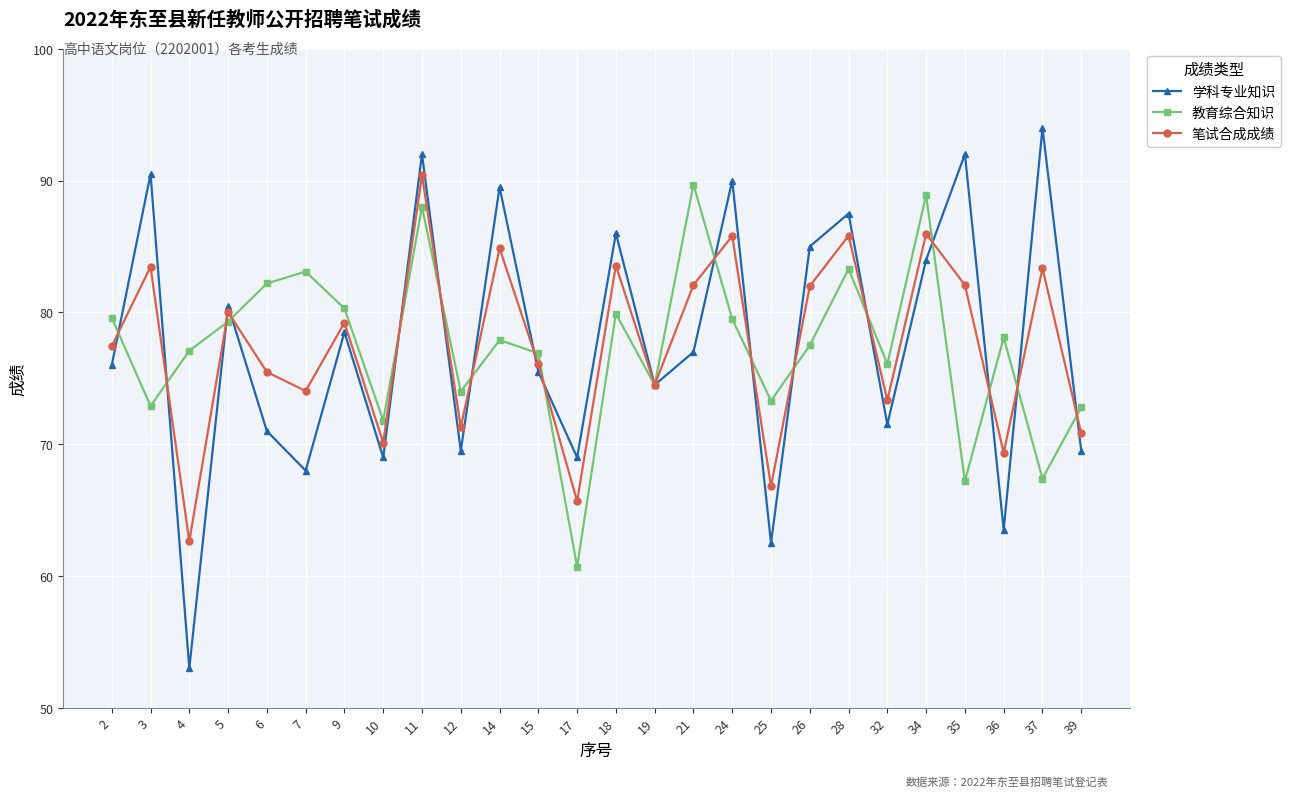

At which category is the sum across all series the highest?

11